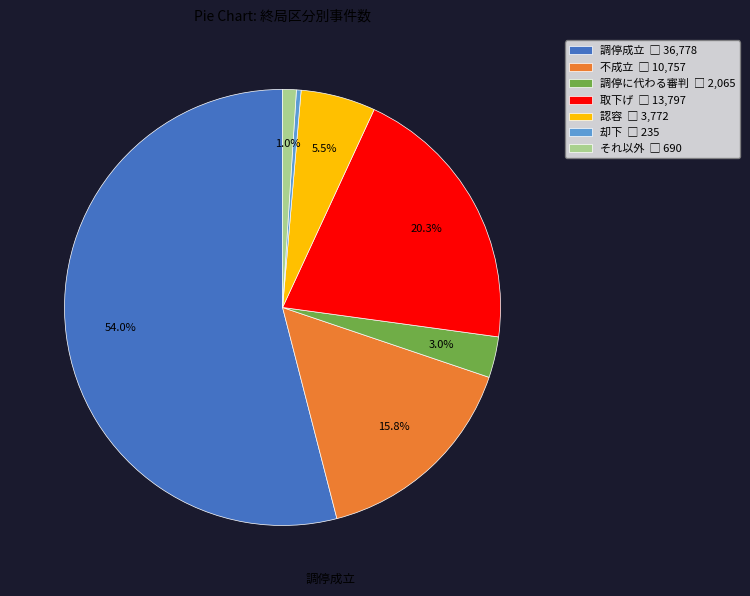

True or false: それ以外 accounts for 11% of the total.

False